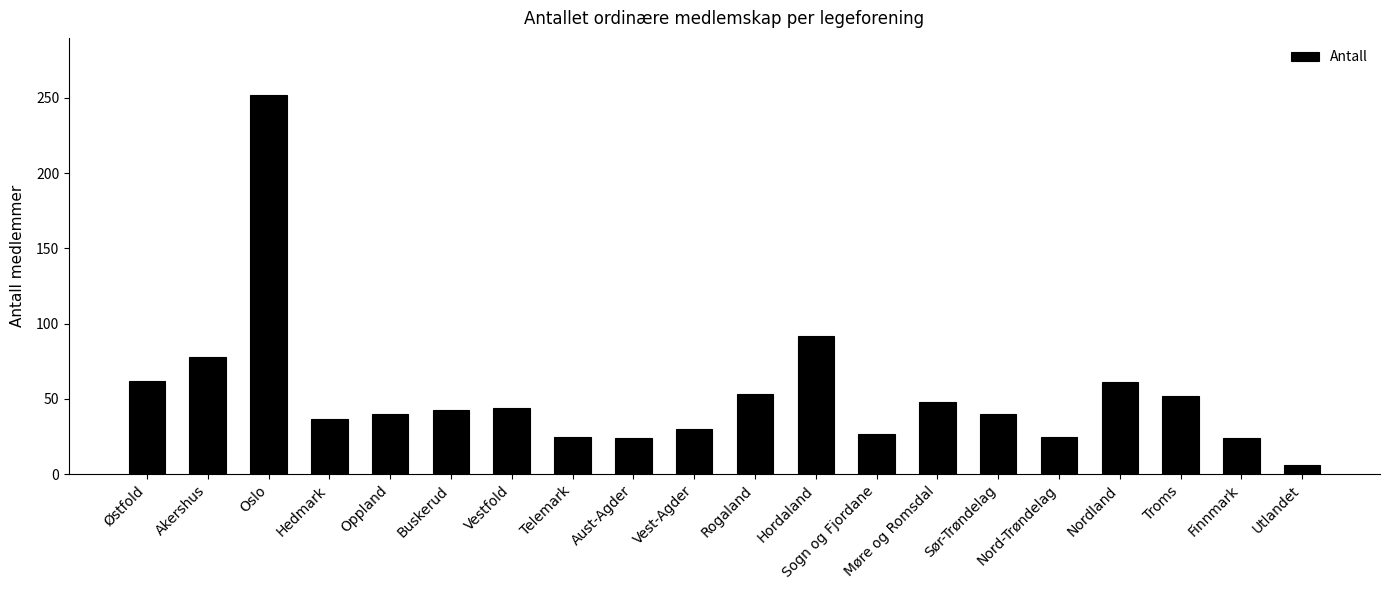

What is the difference between the values at Hordaland and Oslo?

160